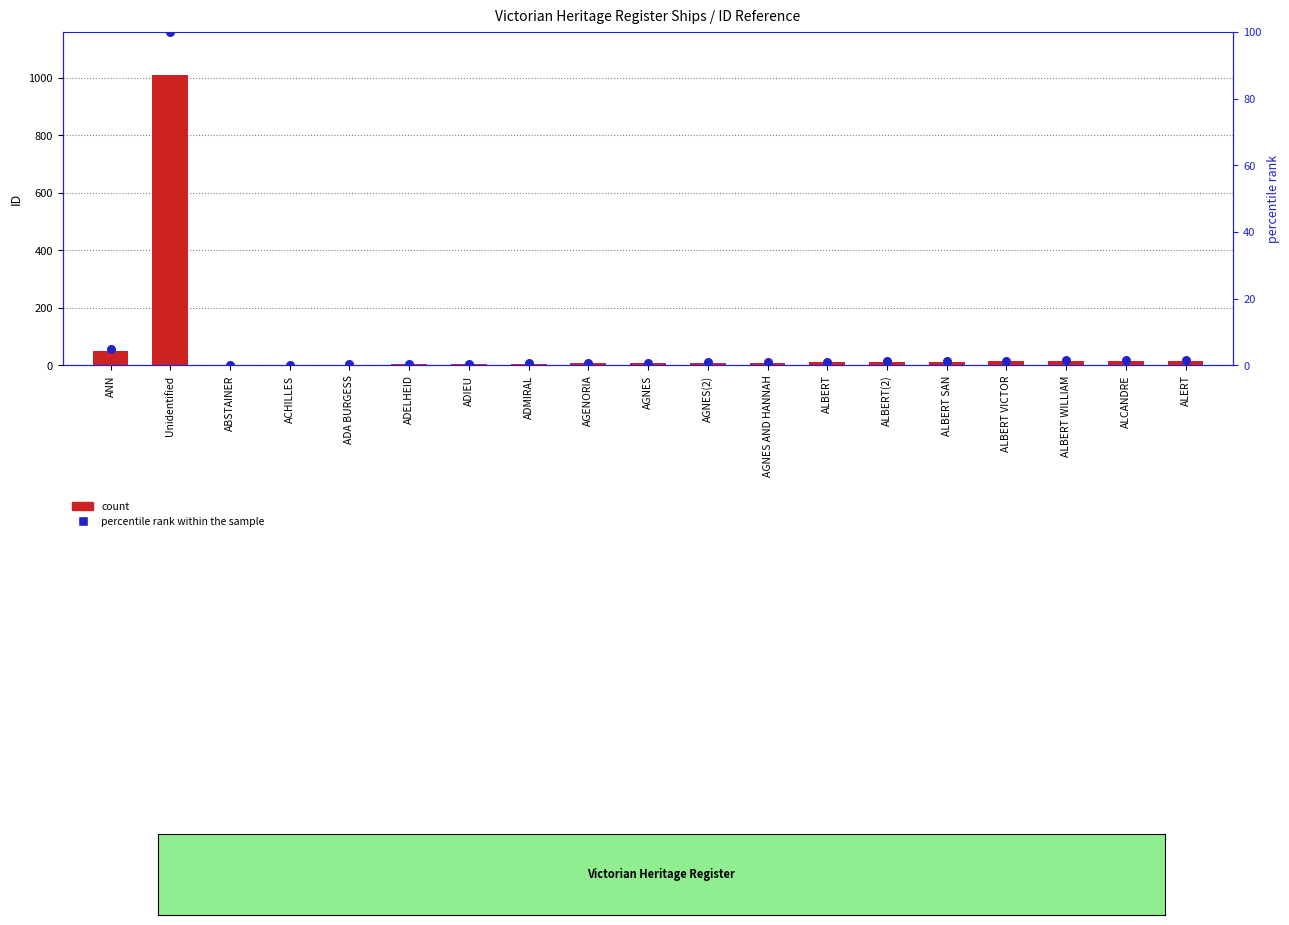

Which series has the widest spread of Y values?

count